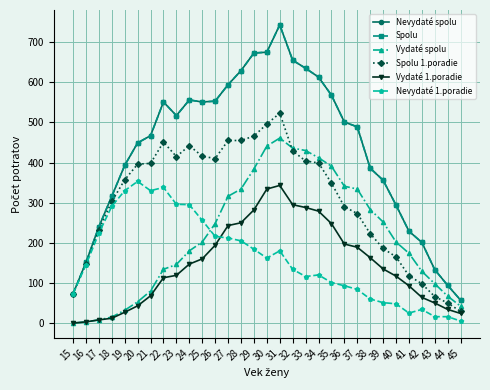

How many values in the Spolu 1.poradie series exceed 357?

15